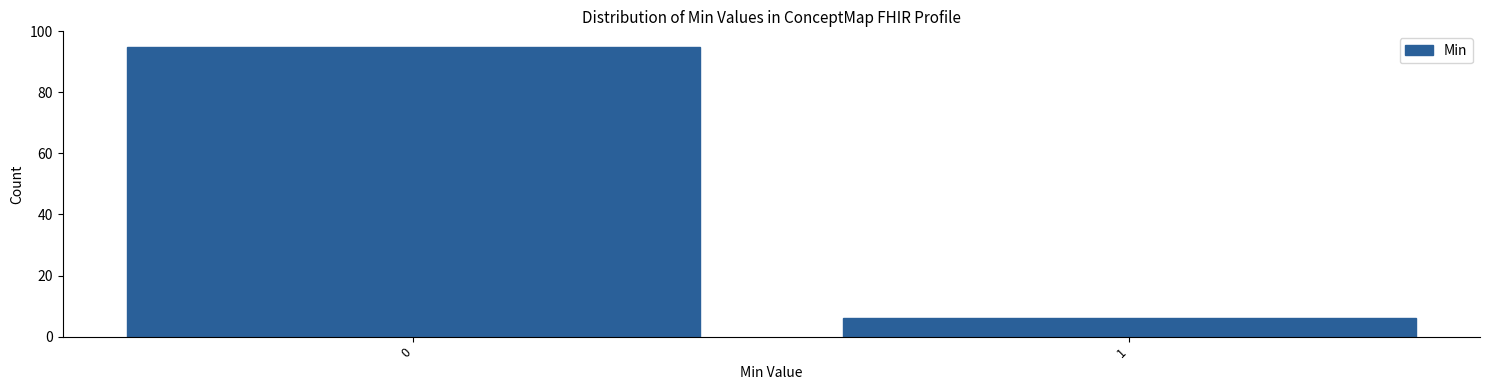

Reading right to left, transcribe all the data shown in this chart.

1=6	0=95